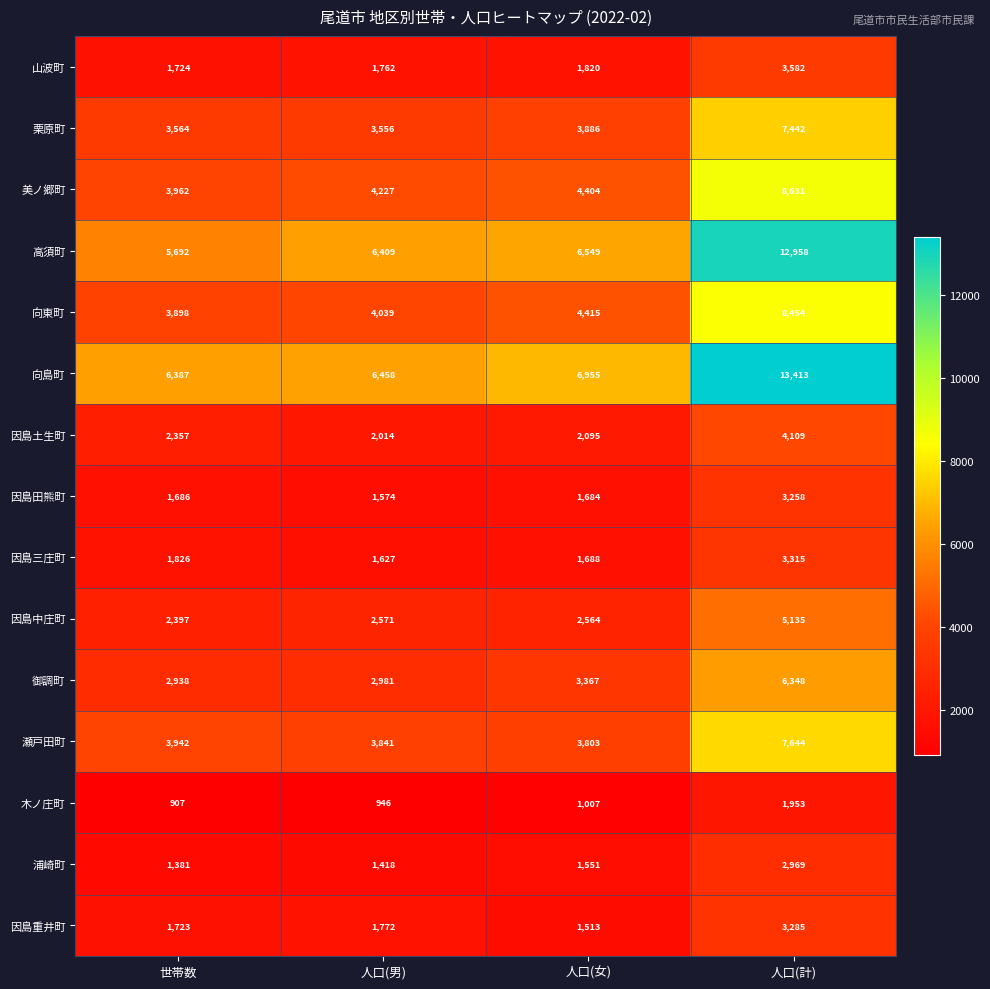

Read the 因島中庄町 value at 世帯数.

2397